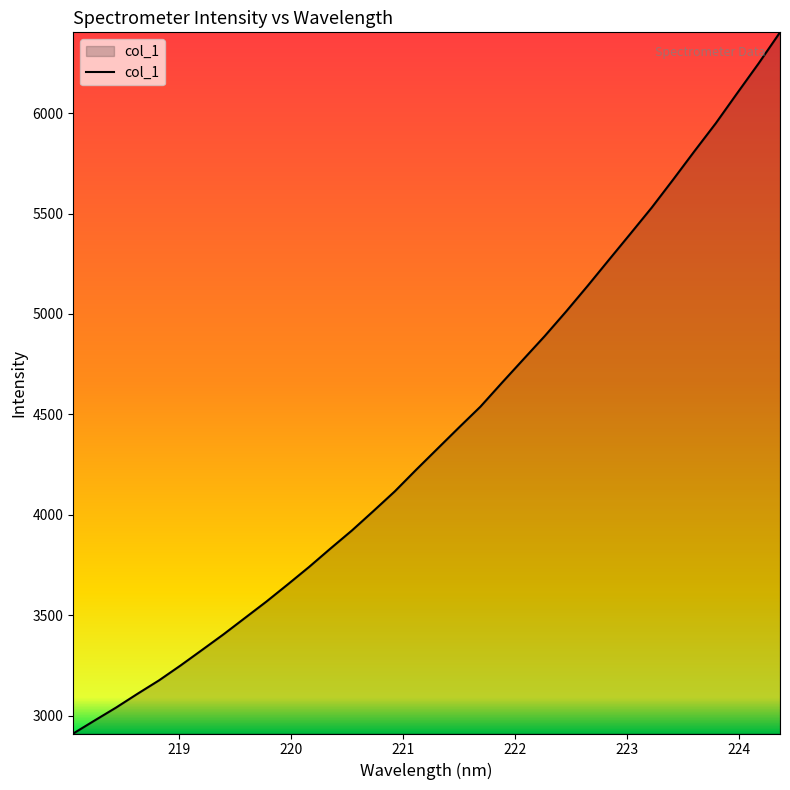

How many distinct data groups are displayed?

1